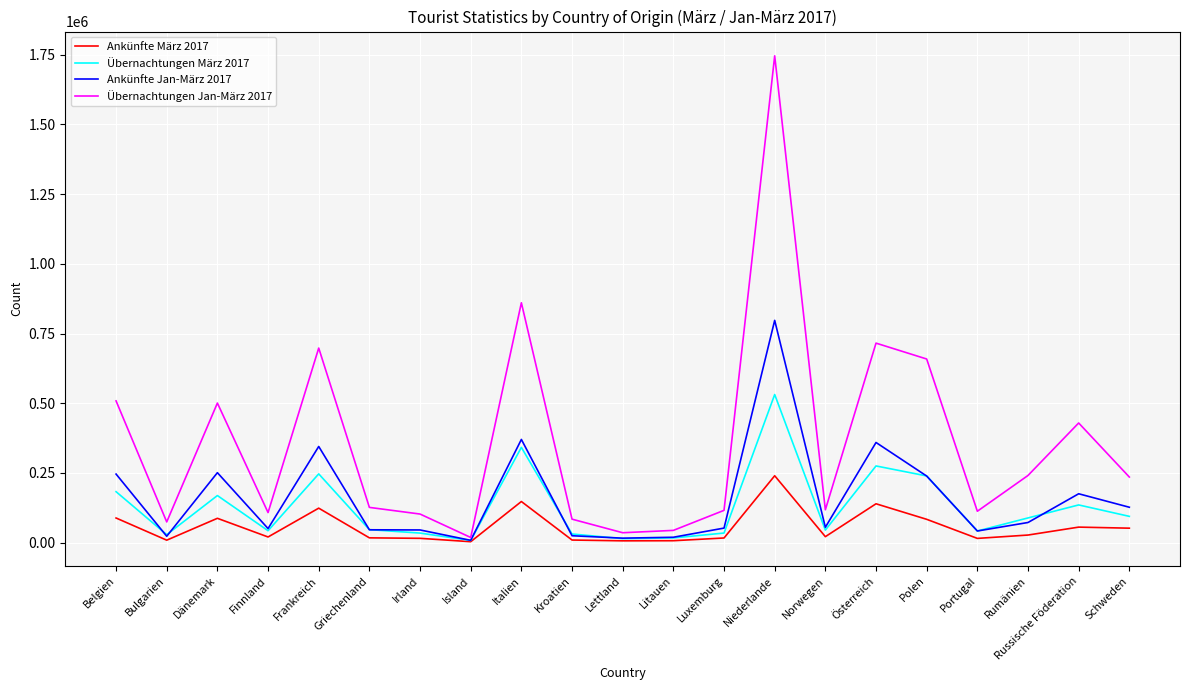

Is this an area chart (filled region under the line)?

No